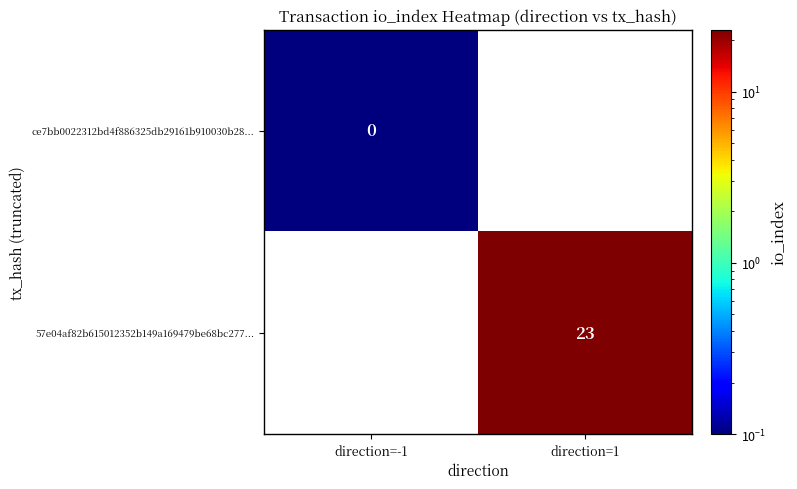

Rank the series by their average value, from highest to lowest.

ce7bb0022312bd4f886325db29161b910030b28..., 57e04af82b615012352b149a169479be68bc277...